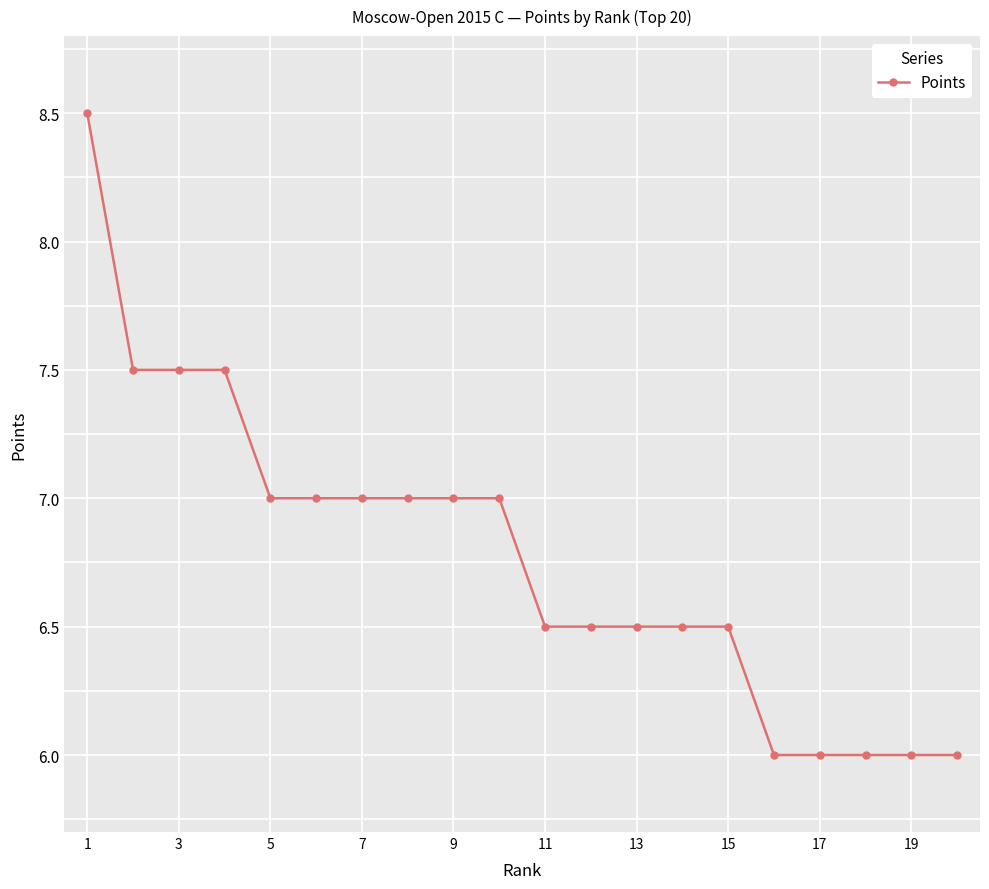

What is the average value?

6.8